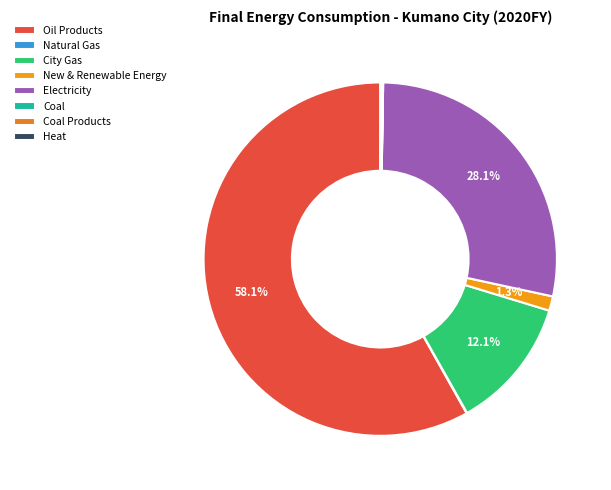

Combined, what portion of the pie is Coal Products and Oil Products?

58.3%